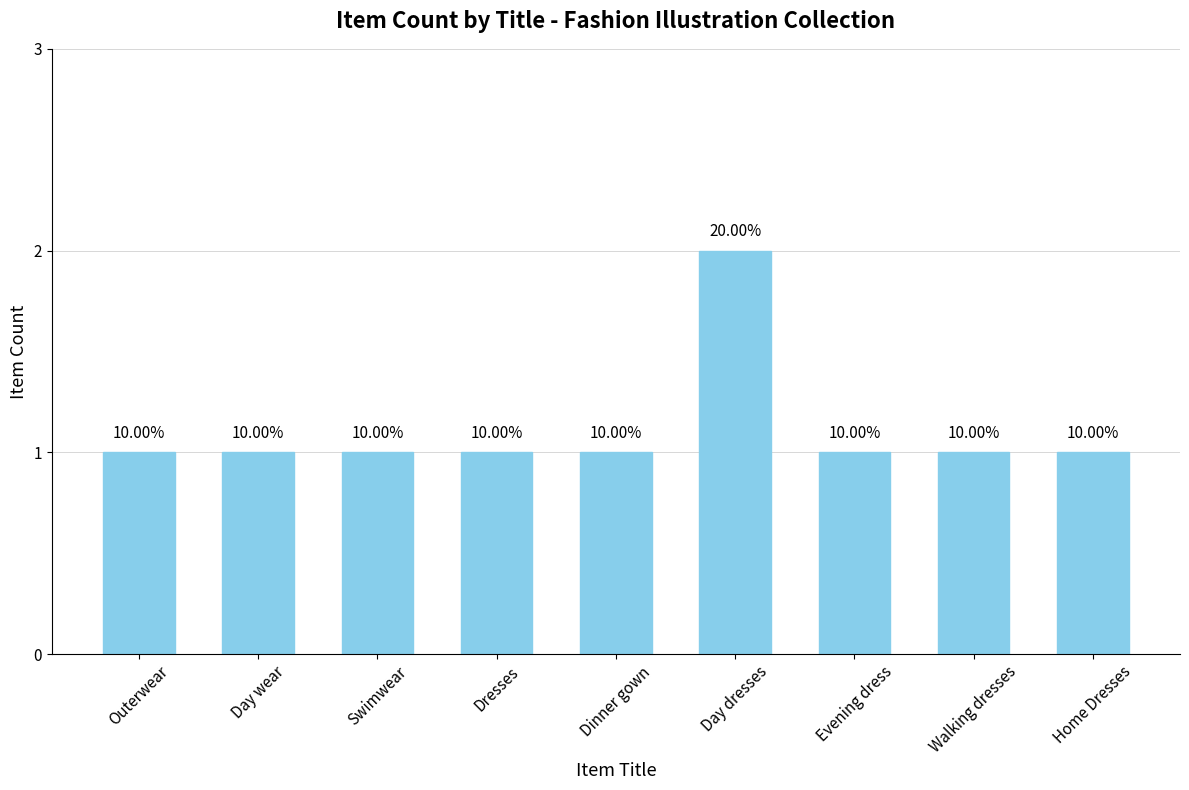

What is the average value?

1